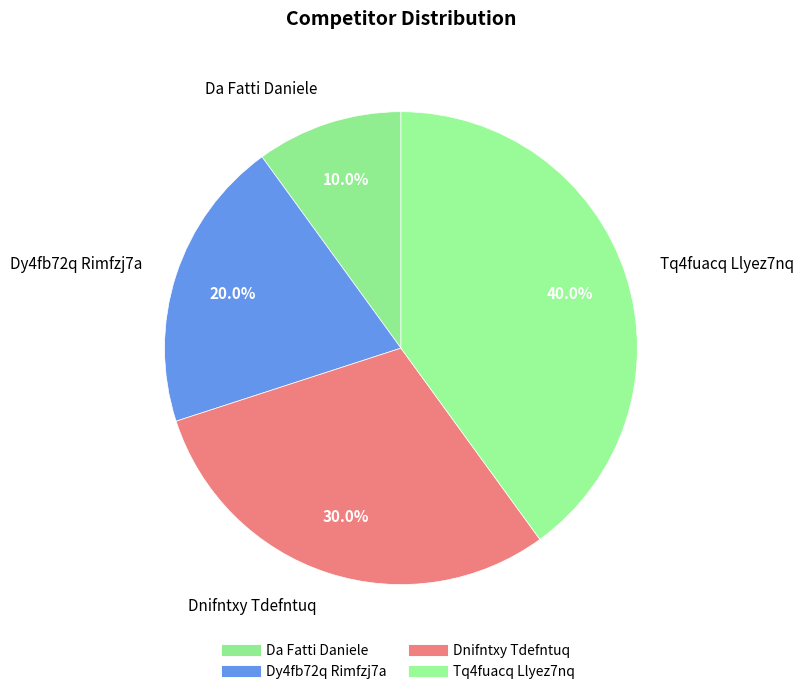

Approximately how many times larger is the value at Da Fatti Daniele compared to Dy4fb72q Rimfzj7a?

0.5